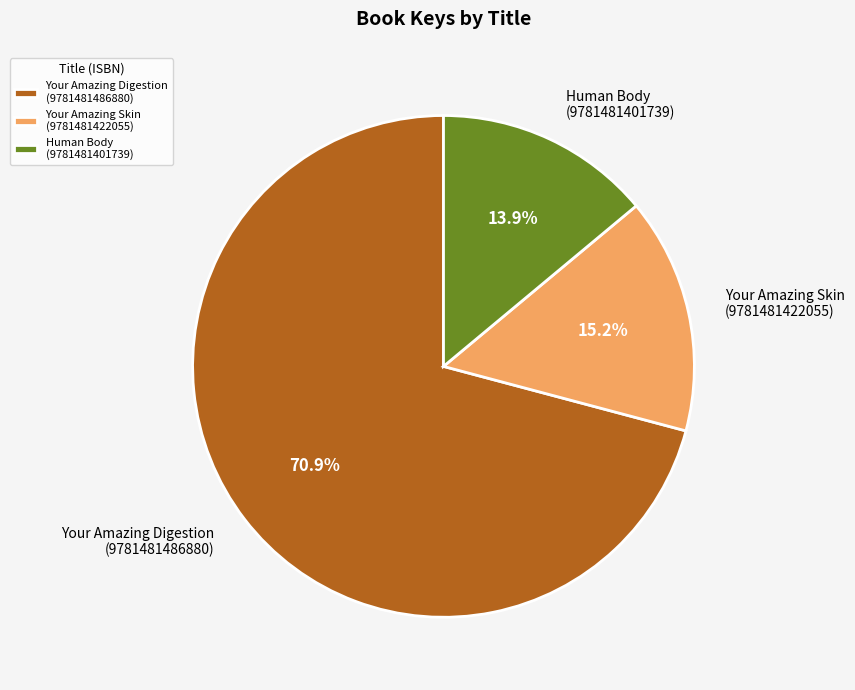

Rank the categories by value from highest to lowest.

Your Amazing Digestion (9781481486880), Your Amazing Skin (9781481422055), Human Body (9781481401739)